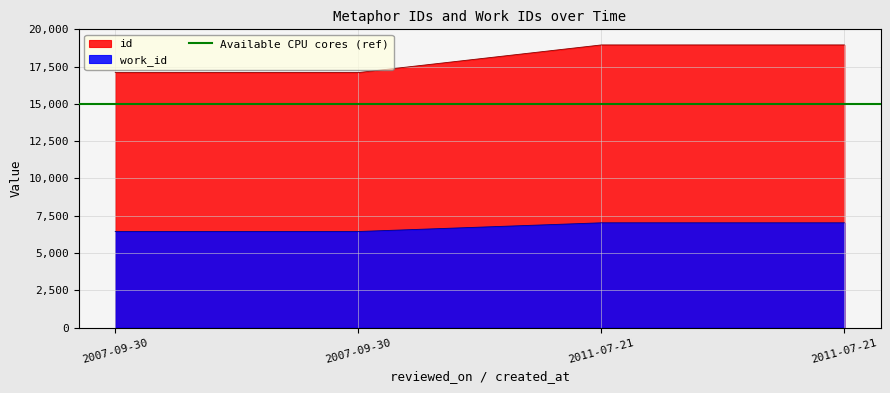

Reading left to right, list all the values displayed in this chart.

id: 2007-09-30=17099	2007-09-30=17101	2011-07-21=18954	2011-07-21=18955
work_id: 2007-09-30=6443	2007-09-30=6443	2011-07-21=7027	2011-07-21=7027